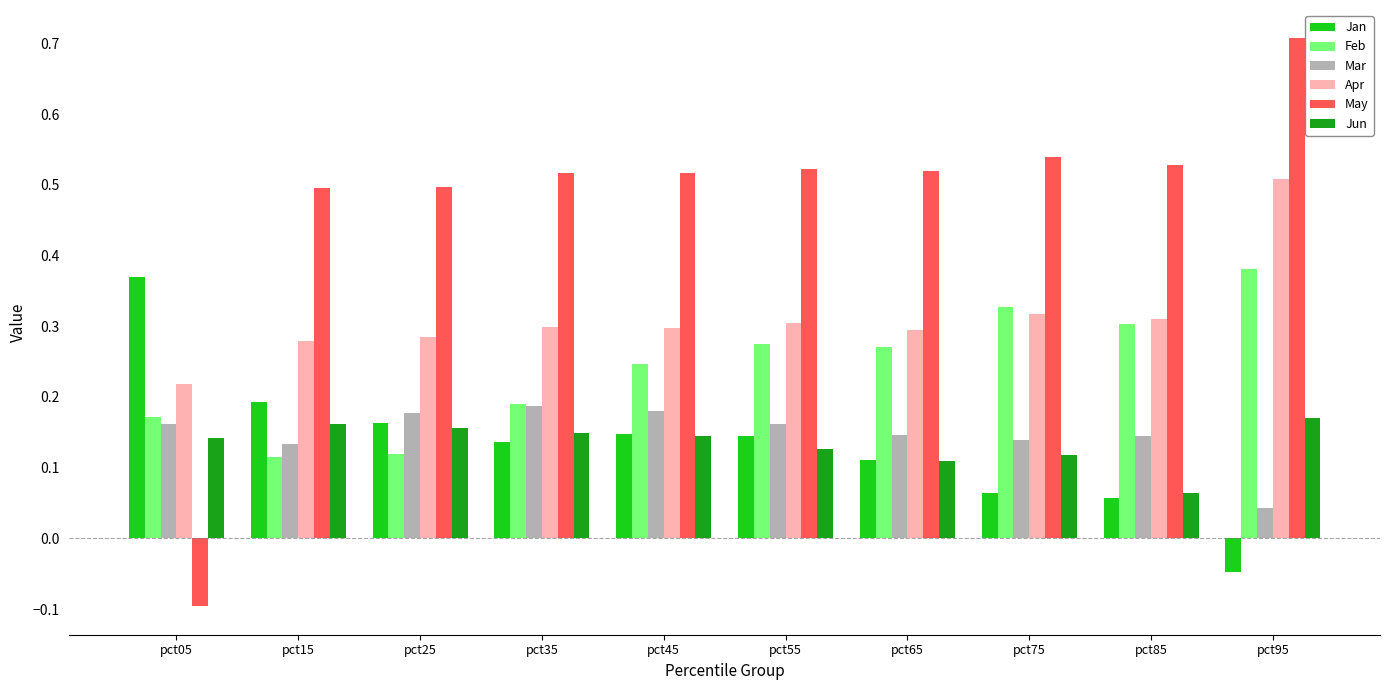

How many groups of bars are there?

10